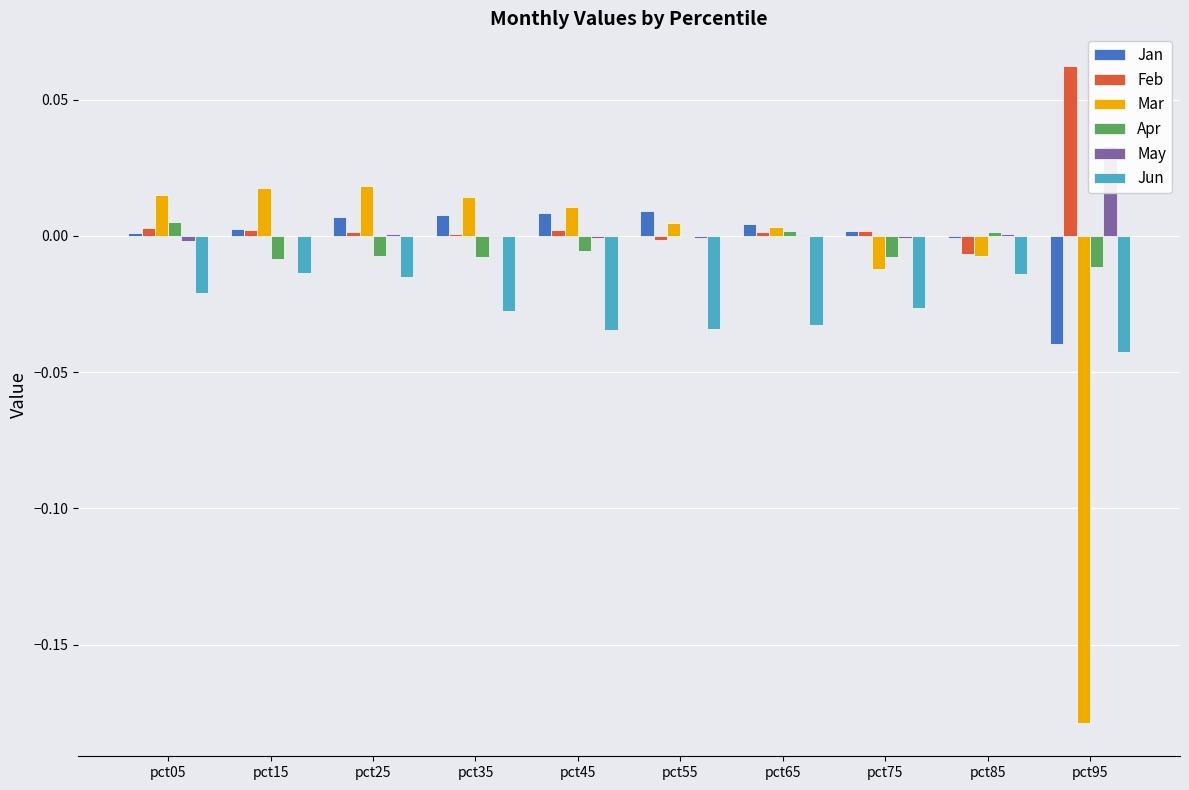

How many negative values does the Feb series have?

2